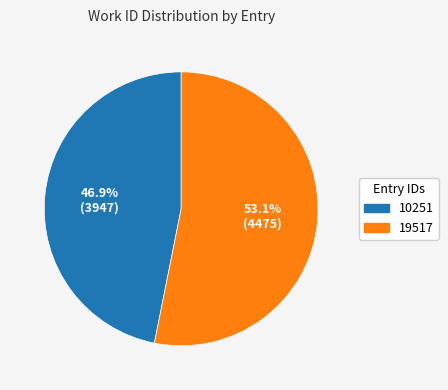

To the nearest percent, what percentage of the pie is 10251?

47%